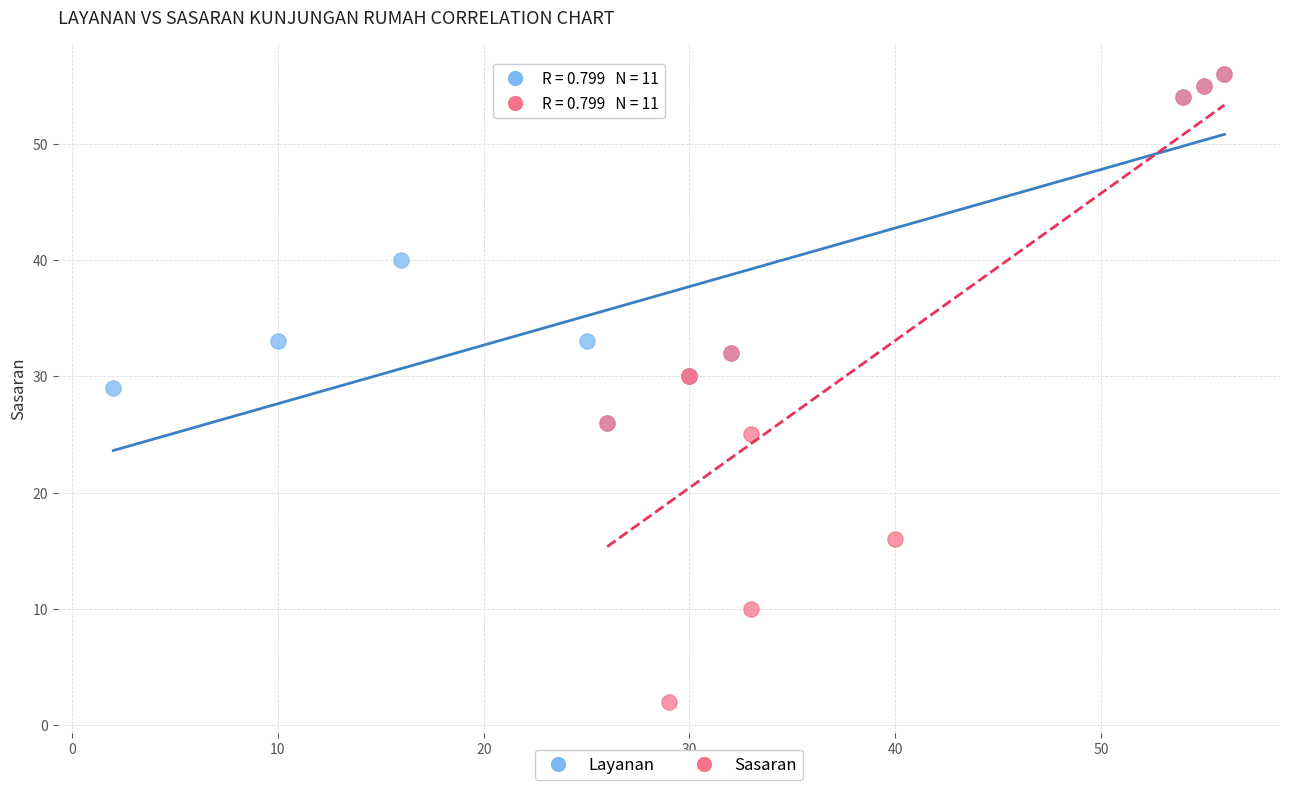

Which series reaches the minimum Y coordinate?

Sasaran